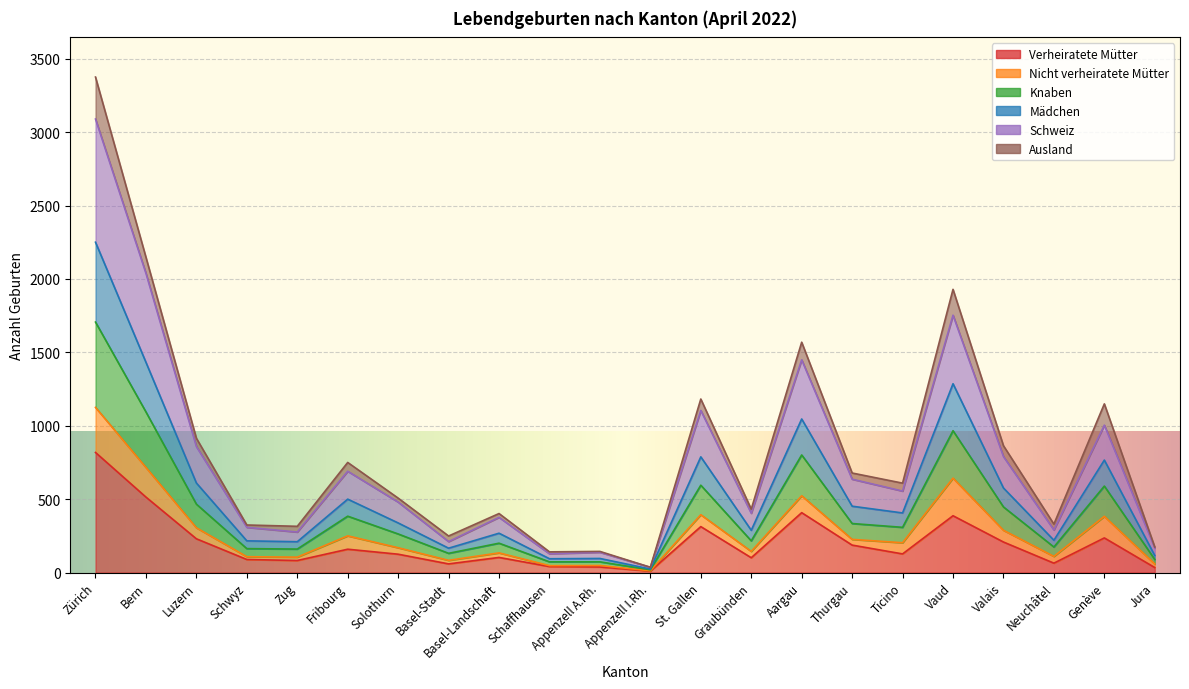

Is it true that Knaben equals 308 at Ticino?

True